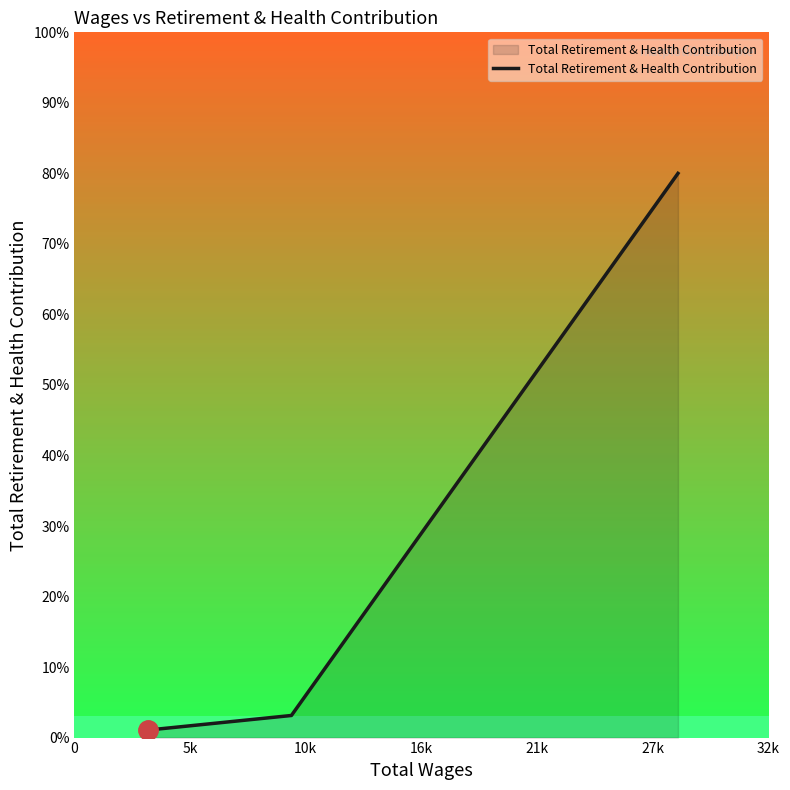

List the labels in order of value, largest first.

10k, 5k, 0